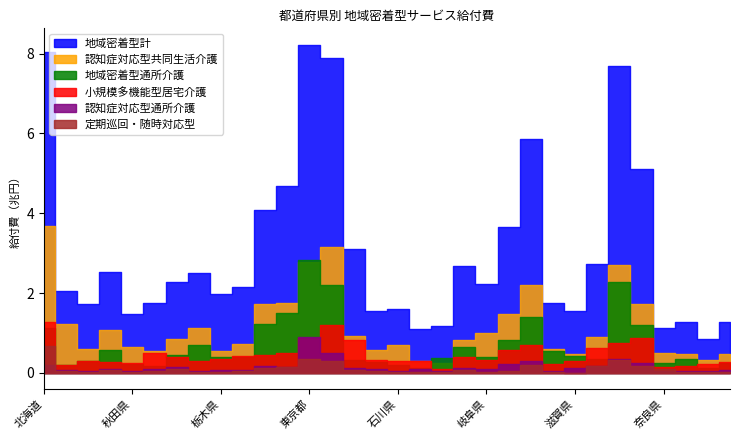

Which series changed the most between 神奈川県 and 和歌山県?

地域密着型計